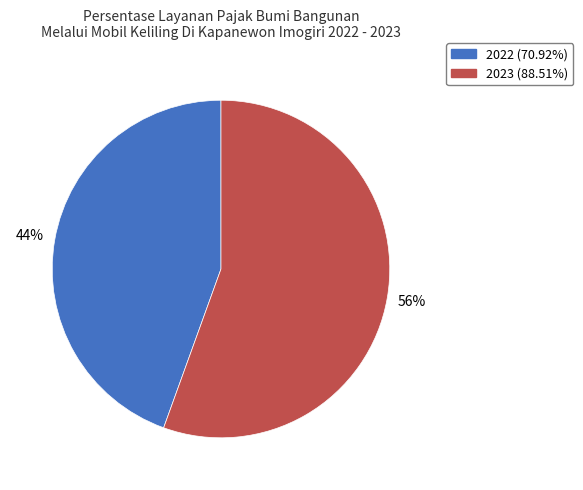

What is the ratio of the value at 2022 to the value at 2023?

0.8